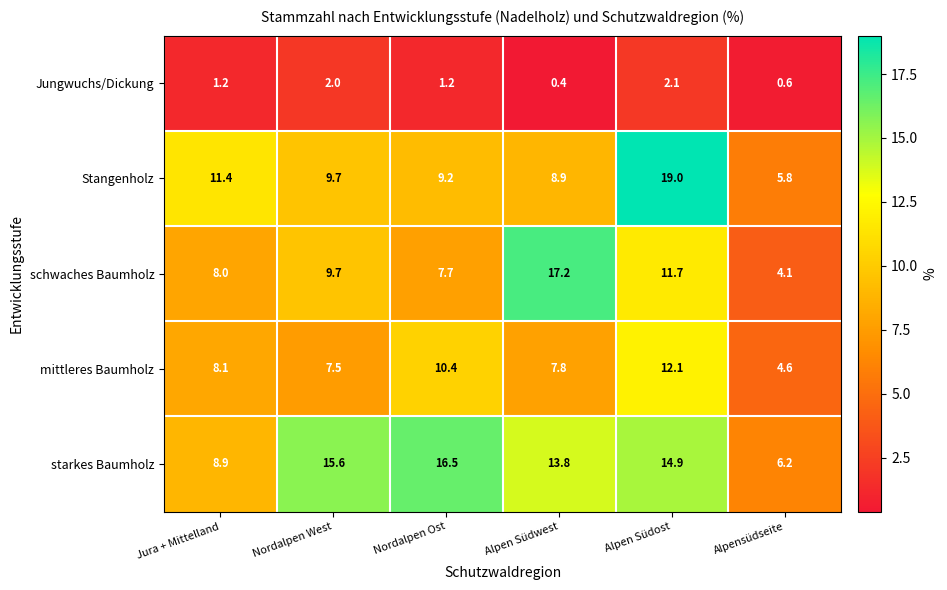

What is the difference between the Jungwuchs/Dickung values at Alpen Südost and Jura + Mittelland?

0.9